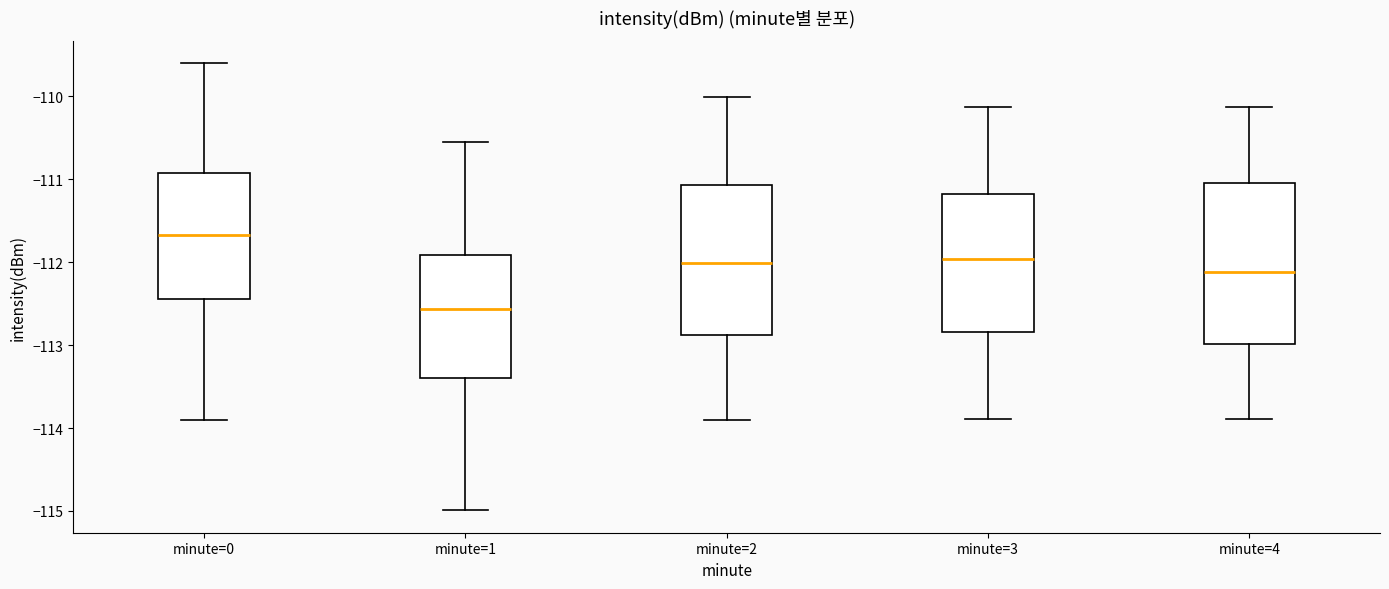

Reading left to right, transcribe this box plot: for each box, give where its median line is, the range the box spans, and where its two whiskers end, as read against the y-axis. The values are not printed on the chart, so give them approximately, as read against the axis.

minute=0: median -111.7, box -112.4 to -110.9, whiskers -113.9 to -109.6
minute=1: median -112.6, box -113.4 to -111.9, whiskers -115.0 to -110.5
minute=2: median -112.0, box -112.9 to -111.1, whiskers -113.9 to -110.0
minute=3: median -112.0, box -112.8 to -111.2, whiskers -113.9 to -110.1
minute=4: median -112.1, box -113.0 to -111.0, whiskers -113.9 to -110.1